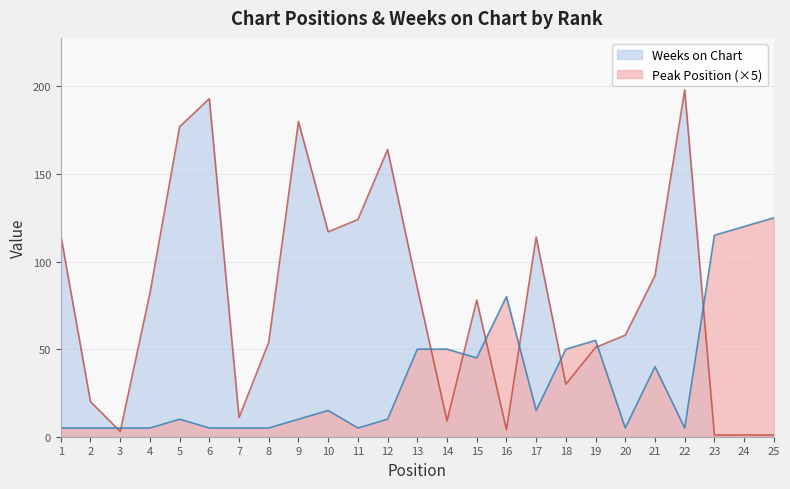

Between which two adjacent categories do Weeks on Chart and Peak Position first intersect?

2 and 3